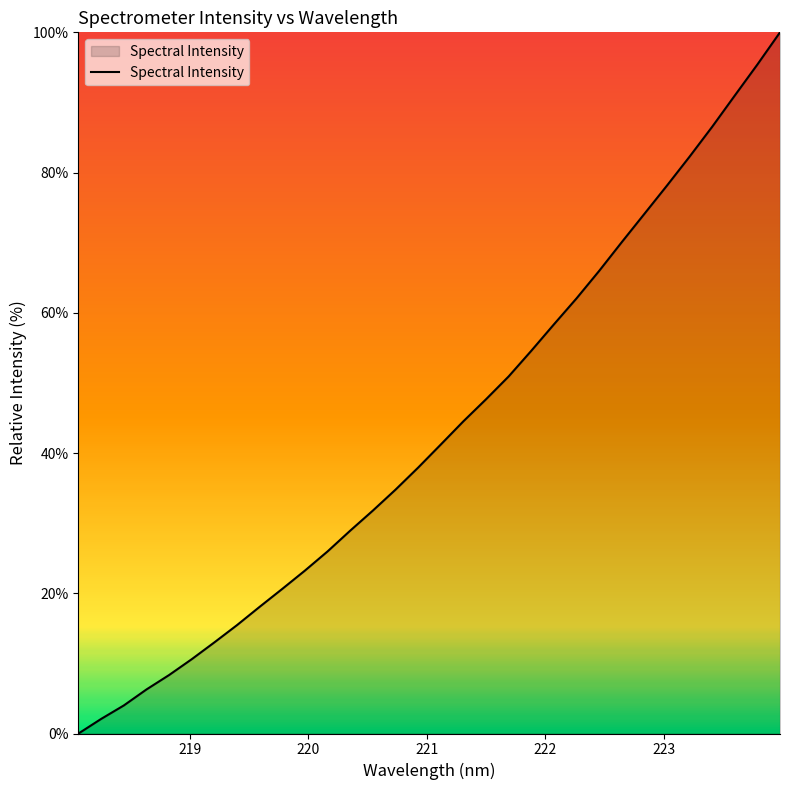

What is the greatest value displayed?

100.0